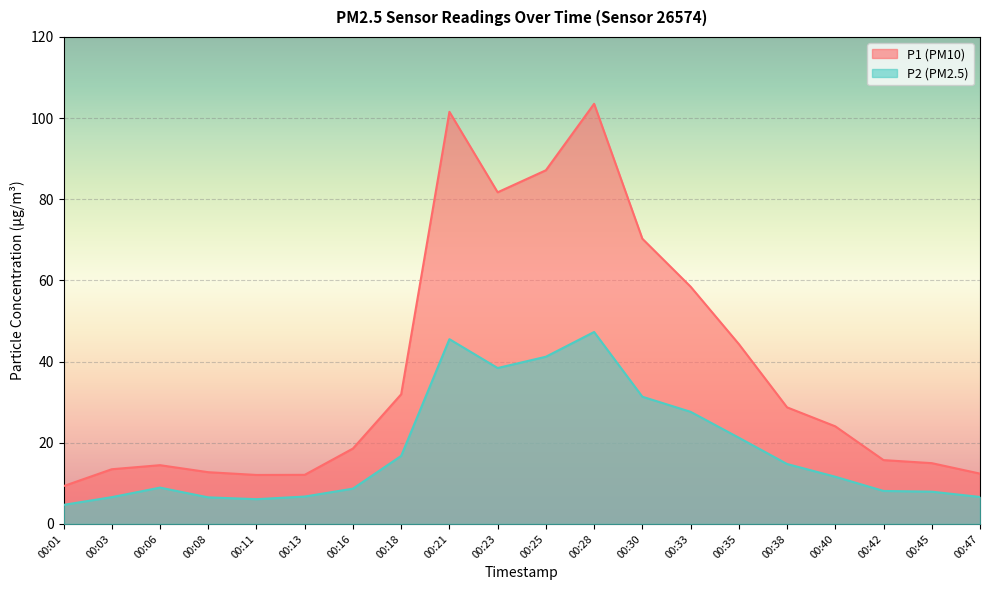

Which category has the highest value in the P1 series?

00:28